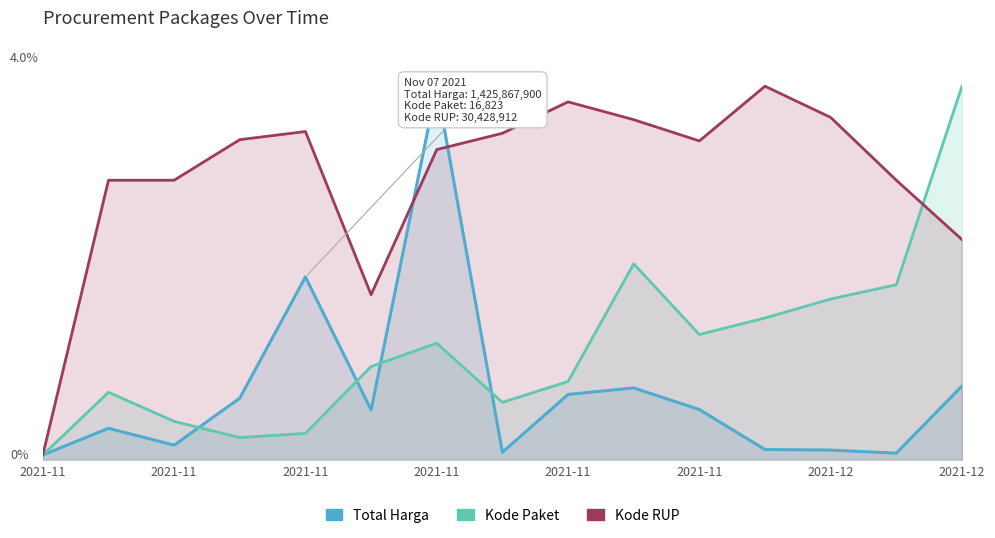

True or false: Kode RUP and Kode Paket cross at least once.

True